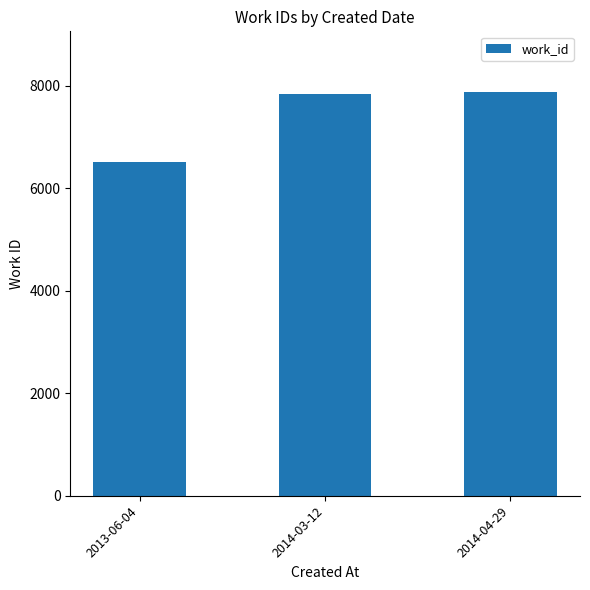

The chart shows a value of 12670 at 2014-04-29. True or false?

False